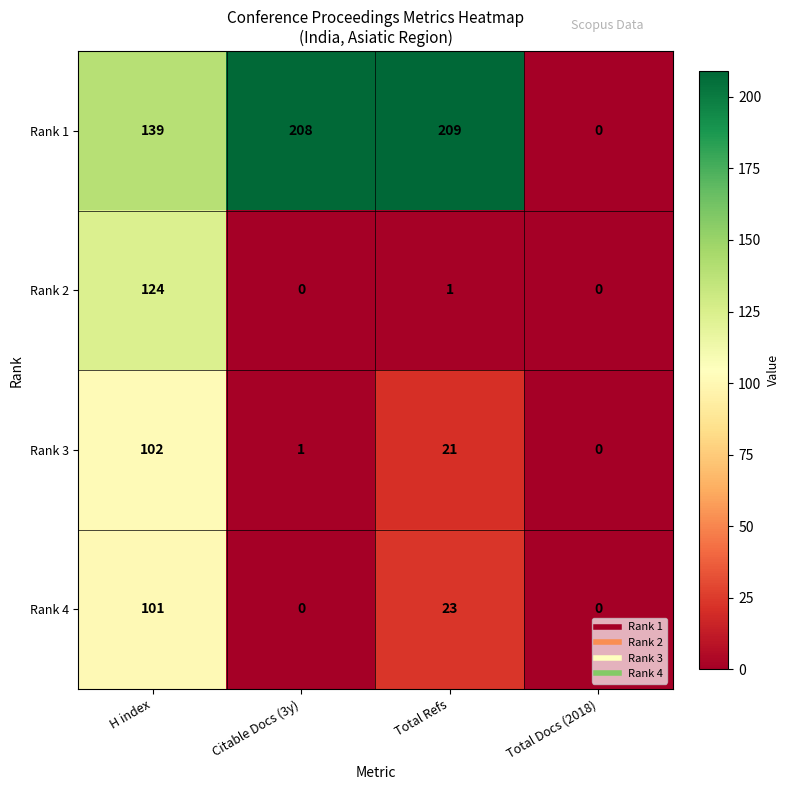

Reading left to right, transcribe all the data shown in this chart.

Rank 1: 139	208	209	0
Rank 2: 124	0	1	0
Rank 3: 102	1	21	0
Rank 4: 101	0	23	0